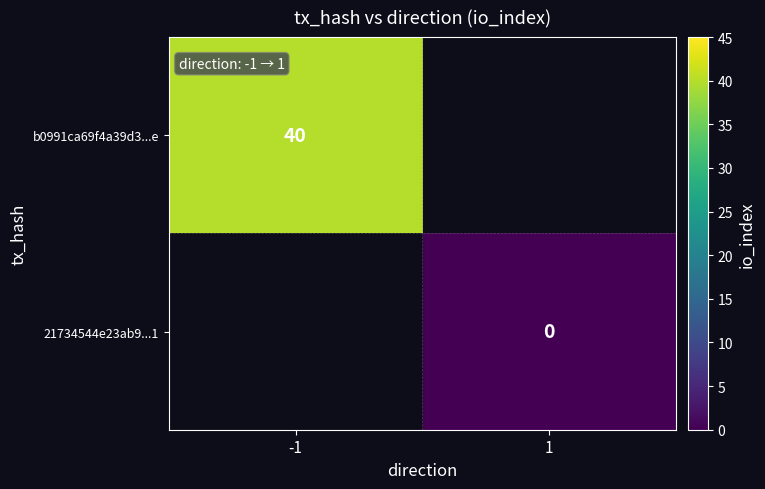

Is it true that b0991ca69f4a39d3...e equals 40 at -1?

True